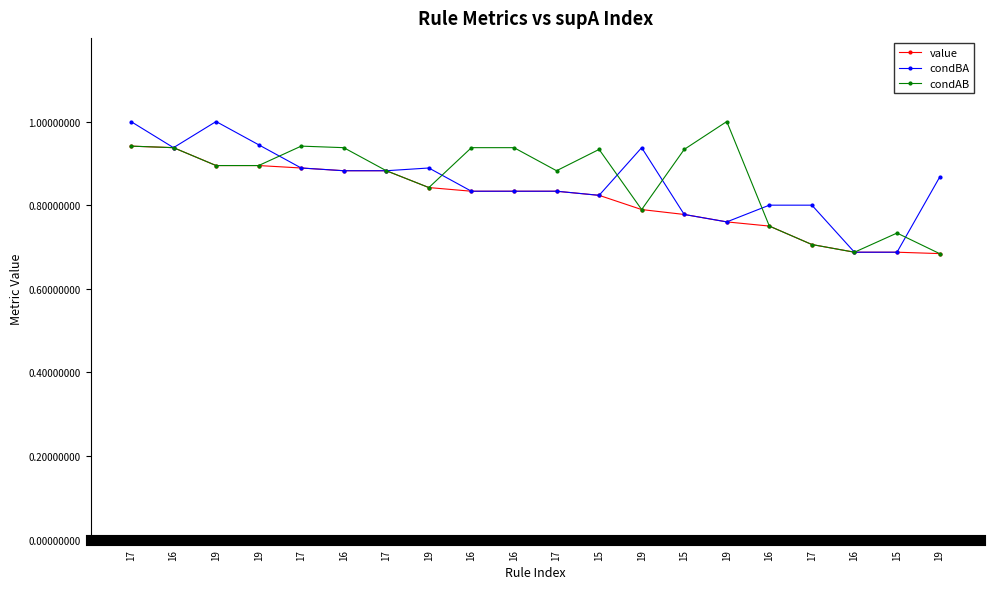

Does the chart have visible grid lines?

No